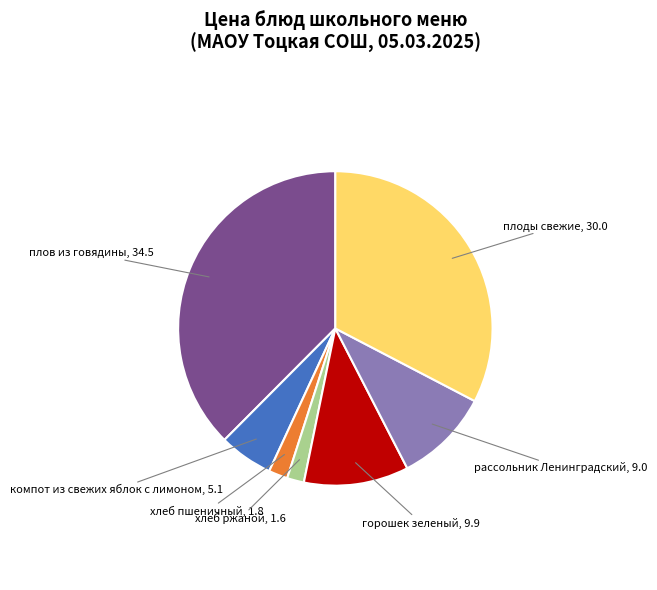

Is there any slice that represents more than half of the pie?

No